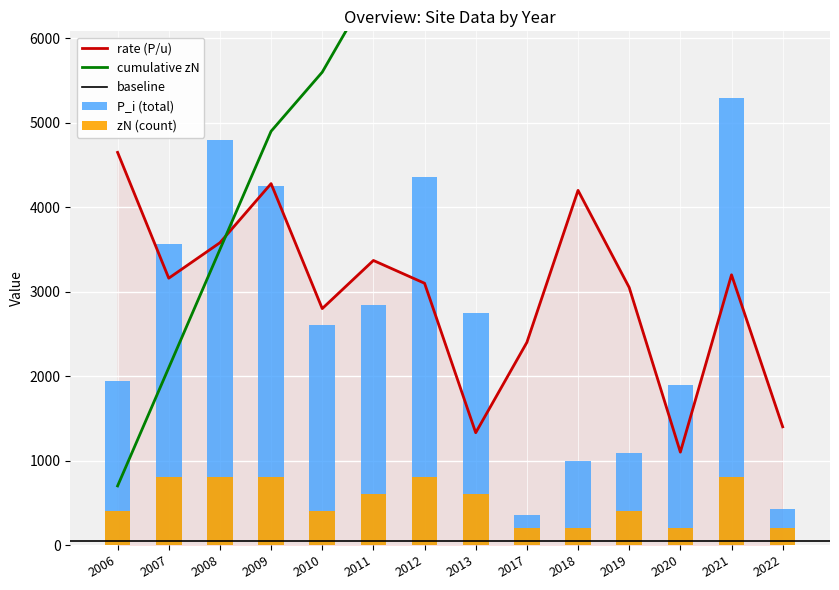

The value of rate (P/u) at 2019 is 3050. True or false?

True